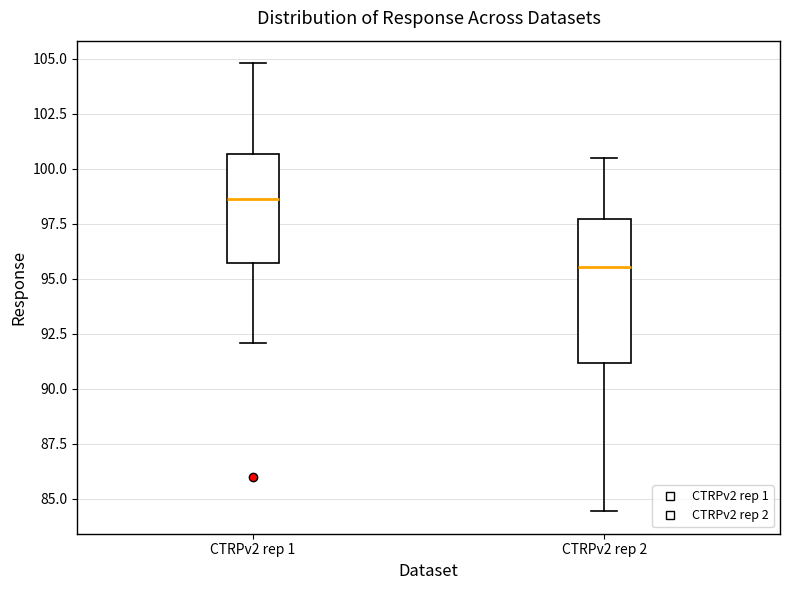

Reading left to right, transcribe this box plot: for each box, give where its median line is, the range the box spans, and where its two whiskers end, as read against the y-axis. The values are not printed on the chart, so give them approximately, as read against the axis.

CTRPv2 rep 1: median 98.5, box 95.5 to 100.5, whiskers 92.0 to 105.0
CTRPv2 rep 2: median 95.5, box 91.0 to 97.5, whiskers 84.5 to 100.5